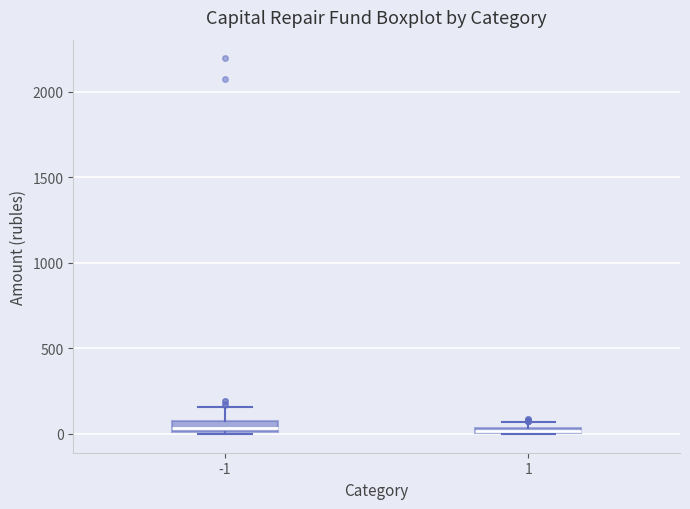

Where is the upper edge of the box at x = 1 on the y-axis? The values are not printed on the chart, so give them approximately, as read against the axis.

50